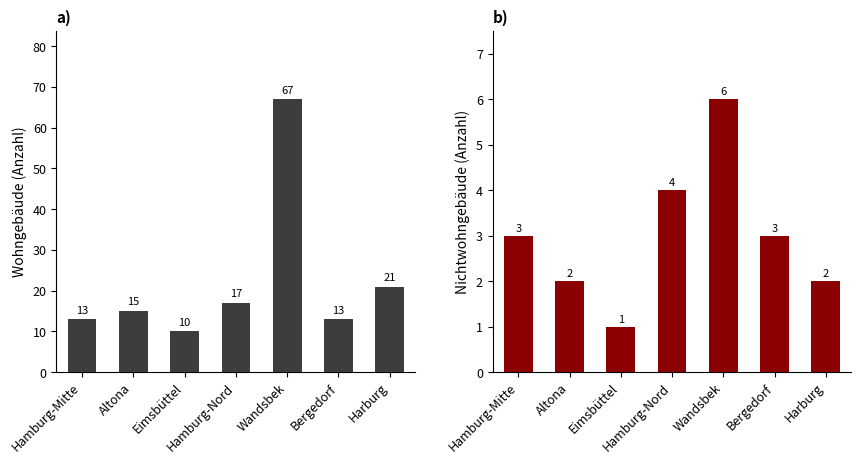

Does the chart contain any negative values?

No